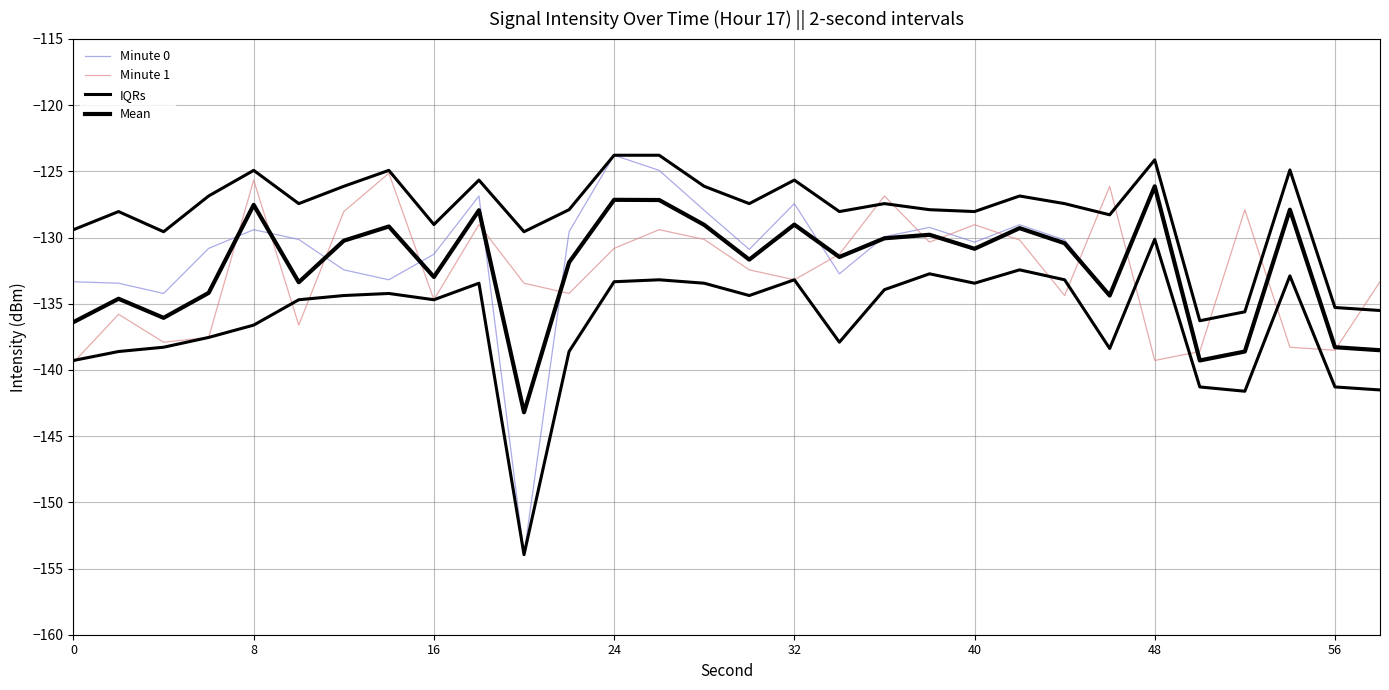

True or false: Mean has more than 0 interior local peaks.

True